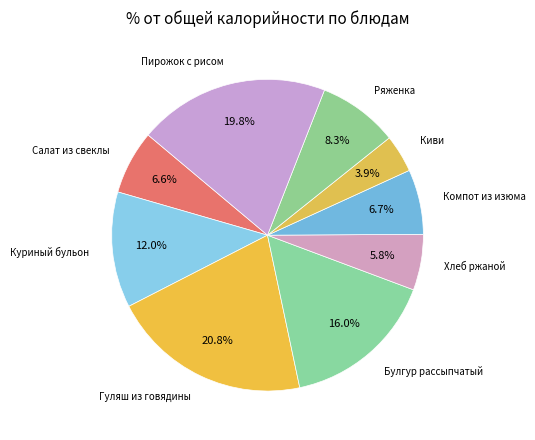

Rank the categories by value from highest to lowest.

Гуляш из говядины, Пирожок печеный с рисом и яйцом, Булгур рассыпчатый, Куриный бульон с яйцом и гренками, Ряженка, Компот из плодов или ягод сушеных, Салат из свеклы с сыром и чесноком, Хлеб ржаной, Плоды свежие (киви)